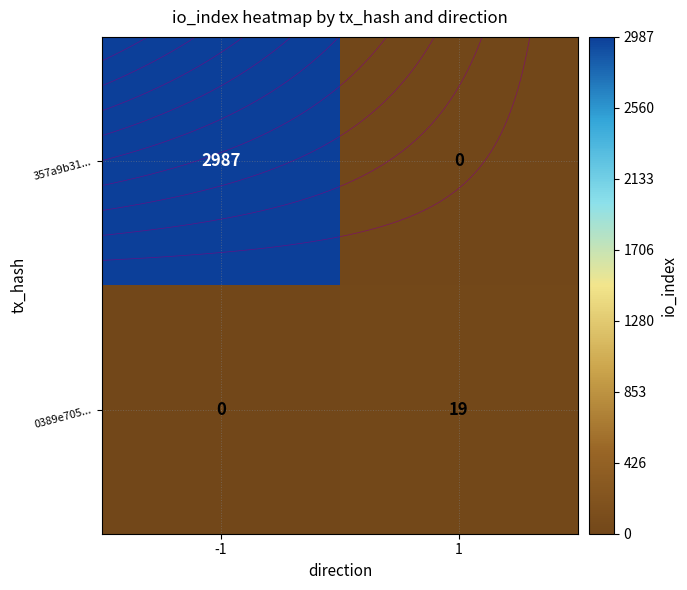

At which label does 357a9b31... reach its peak?

-1